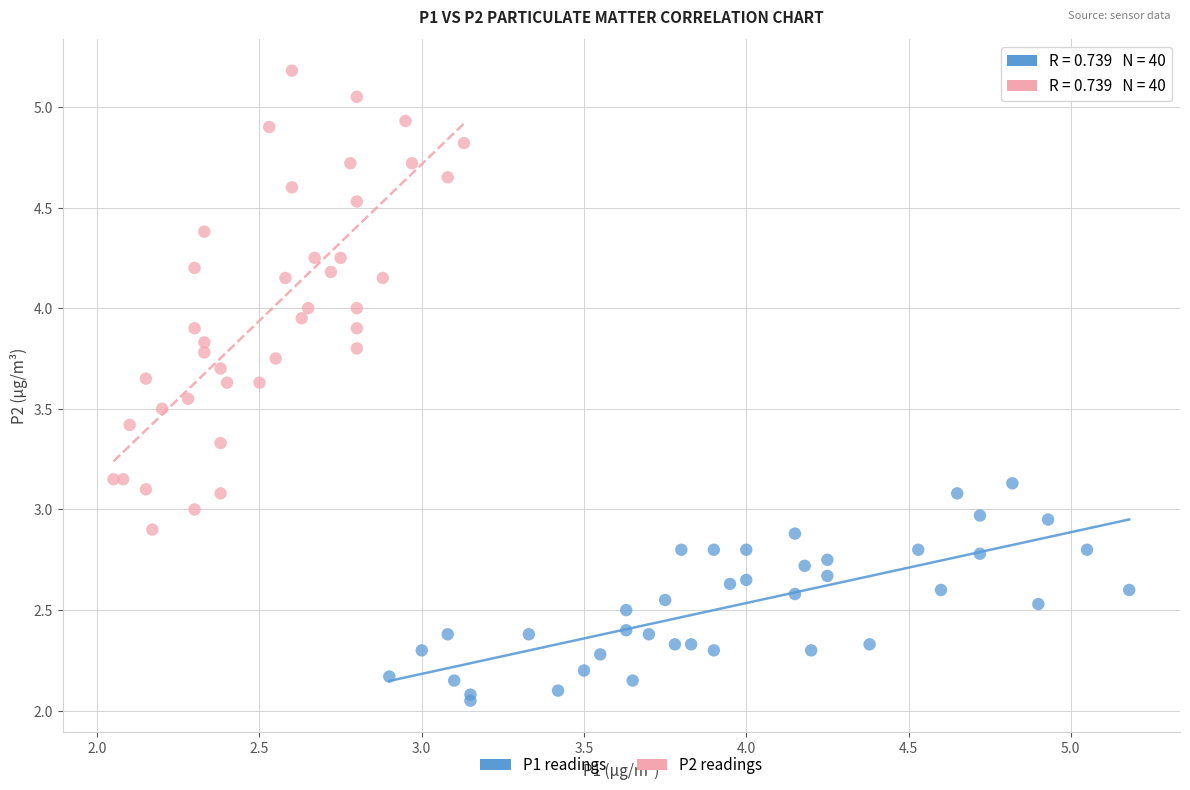

Which series has the largest Y range (max minus min)?

P2 readings